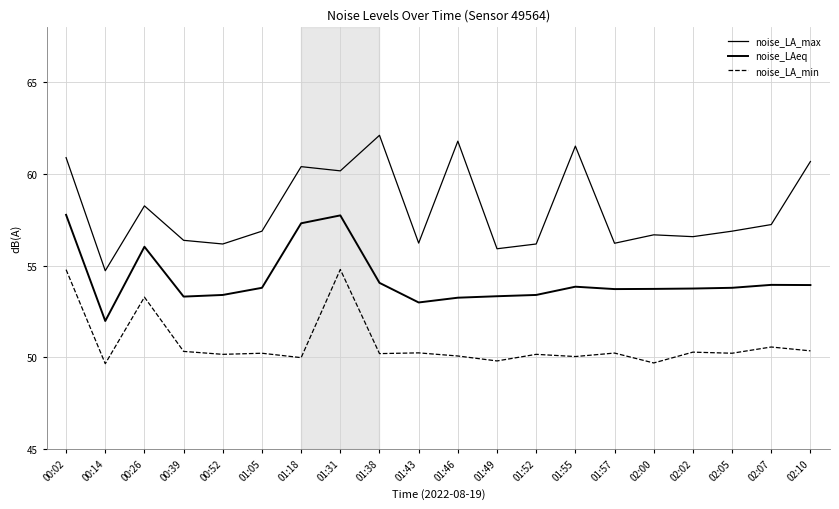

Is this an area chart (filled region under the line)?

No